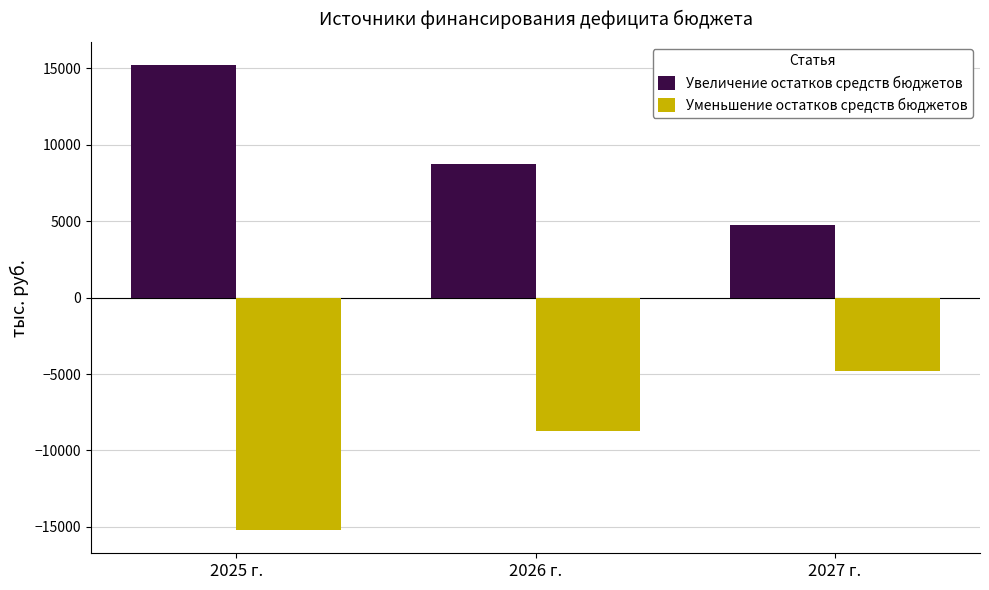

What is the label of the 3rd bar from the left?

2027 г.